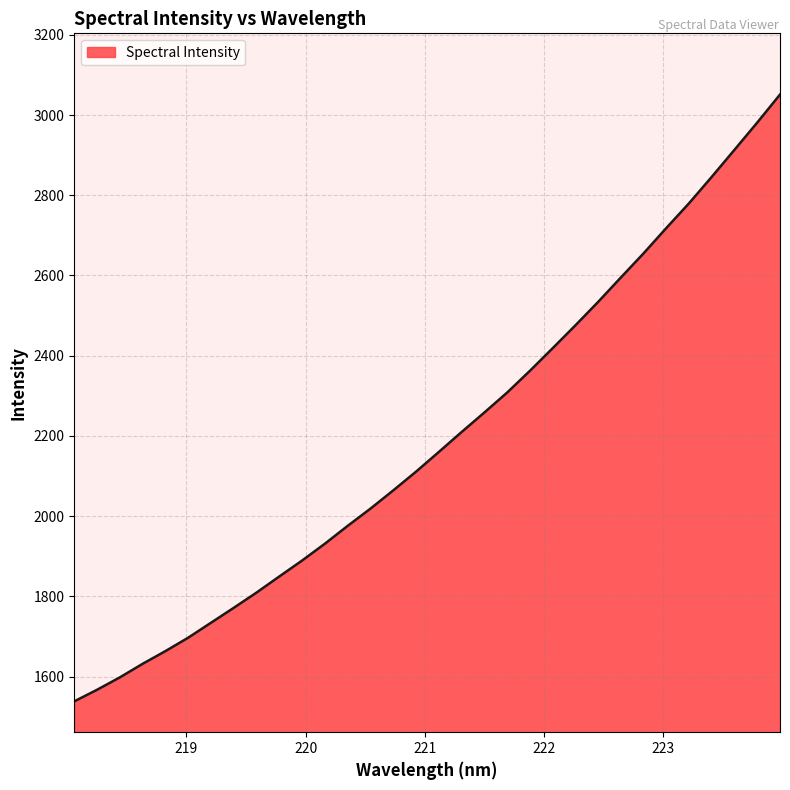

Count the number of categories in the chart.

32